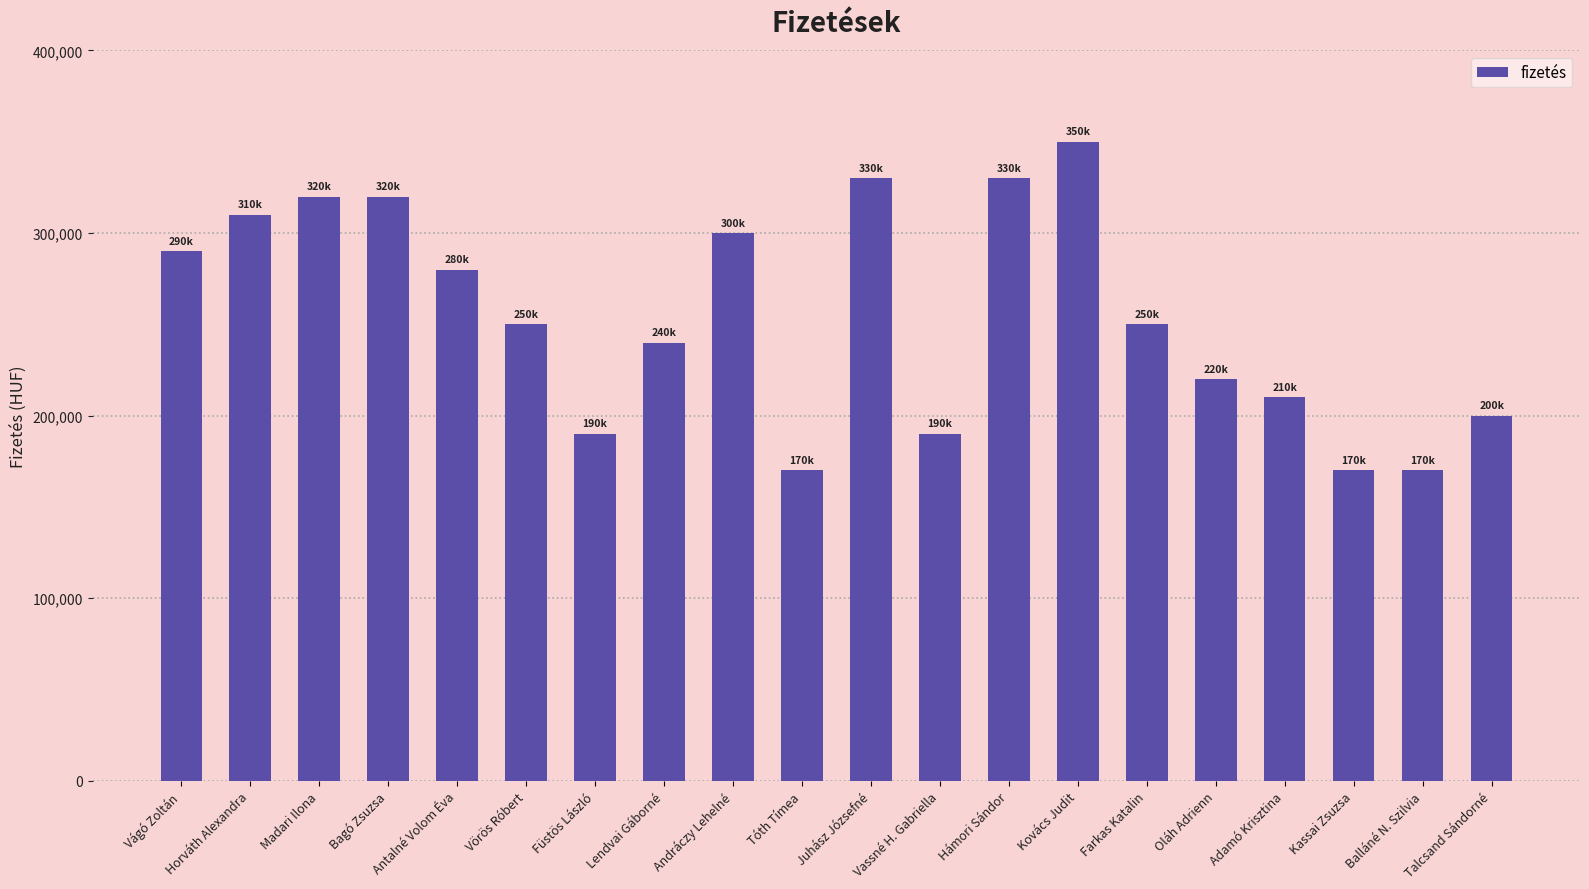

Is it true that the value at Vágó Zoltán is 387068?

False